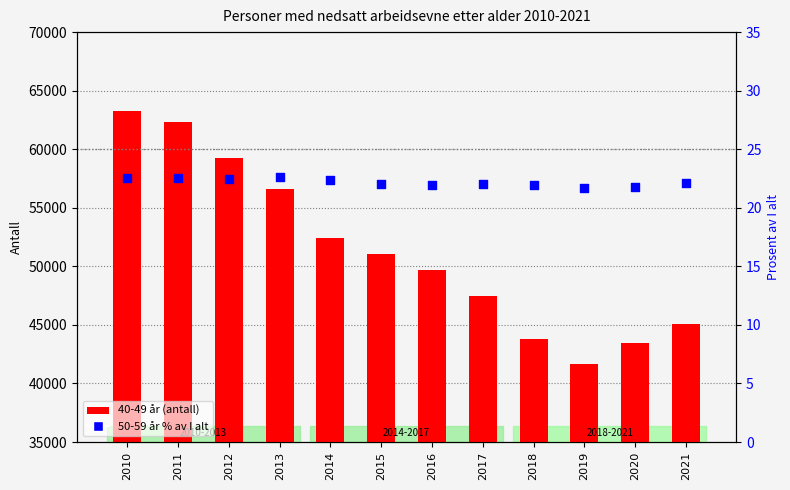

Which series has the largest Y range (max minus min)?

40-49 år